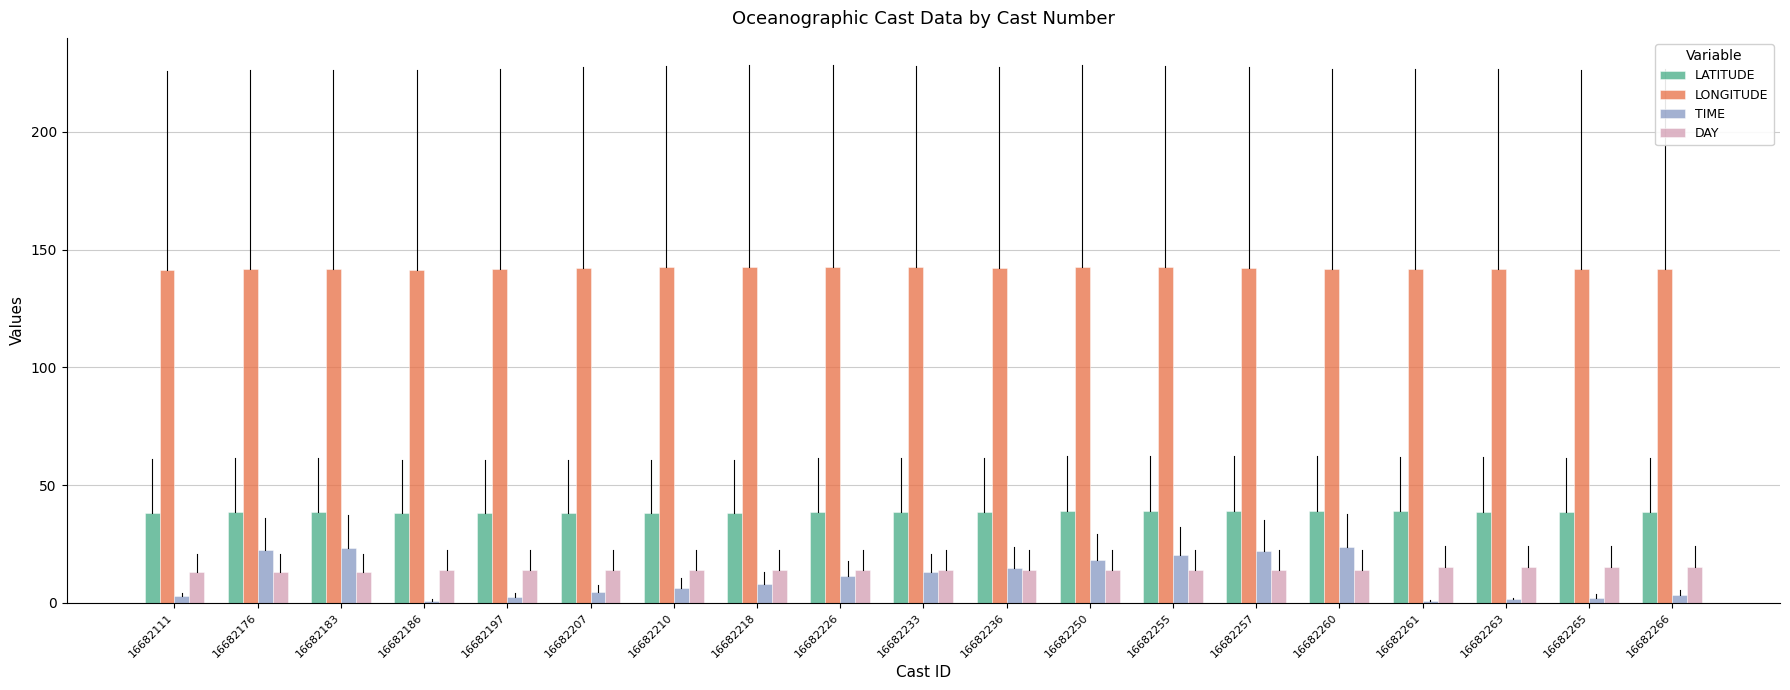

True or false: TIME has a value of 11.2 at 16682226.

True